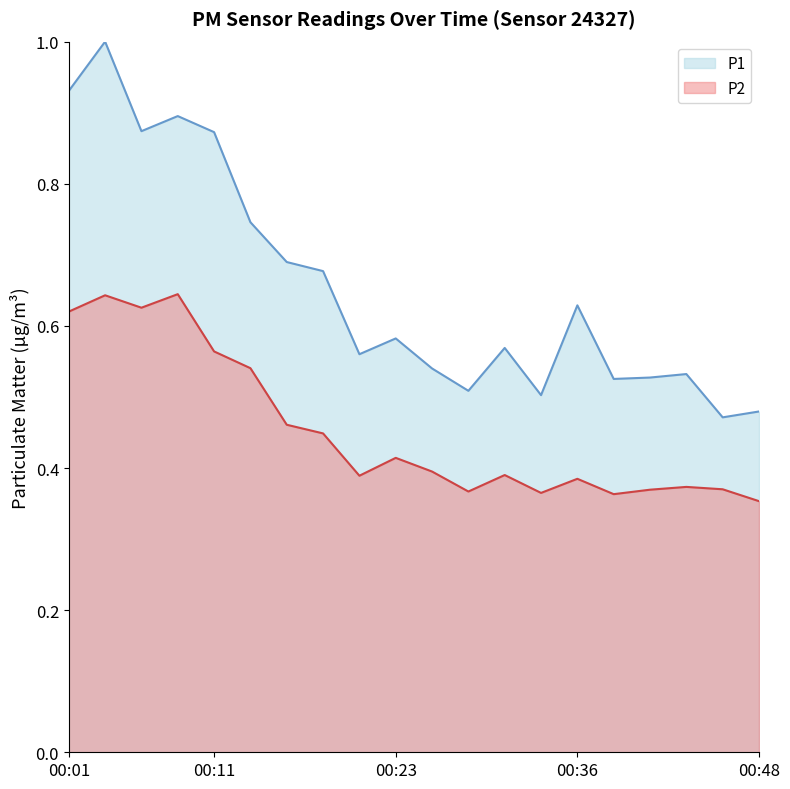

What value does the P1 series have at 00:43?

0.5